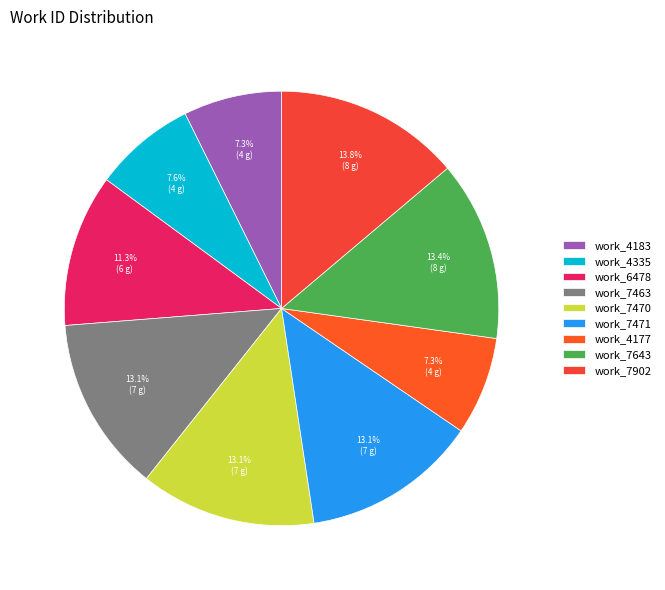

To the nearest percent, what is the difference between the largest and smallest slice percentages?

7%